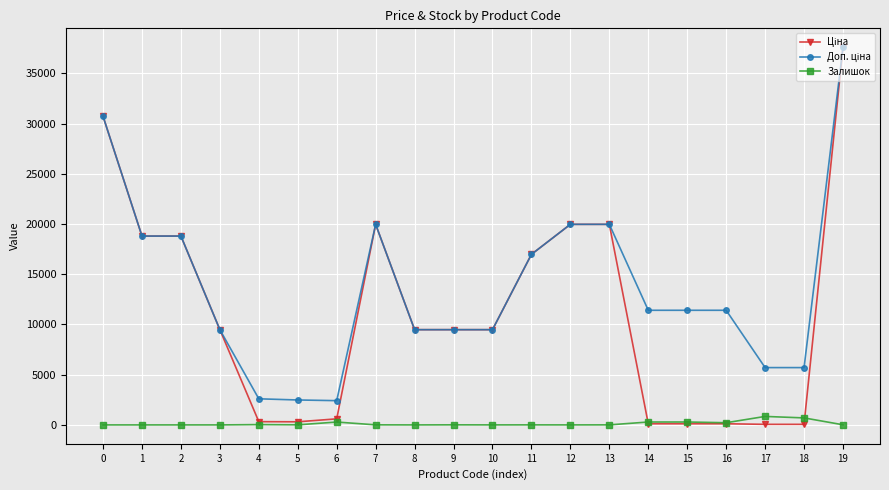

At which category is the sum across all series the highest?

19